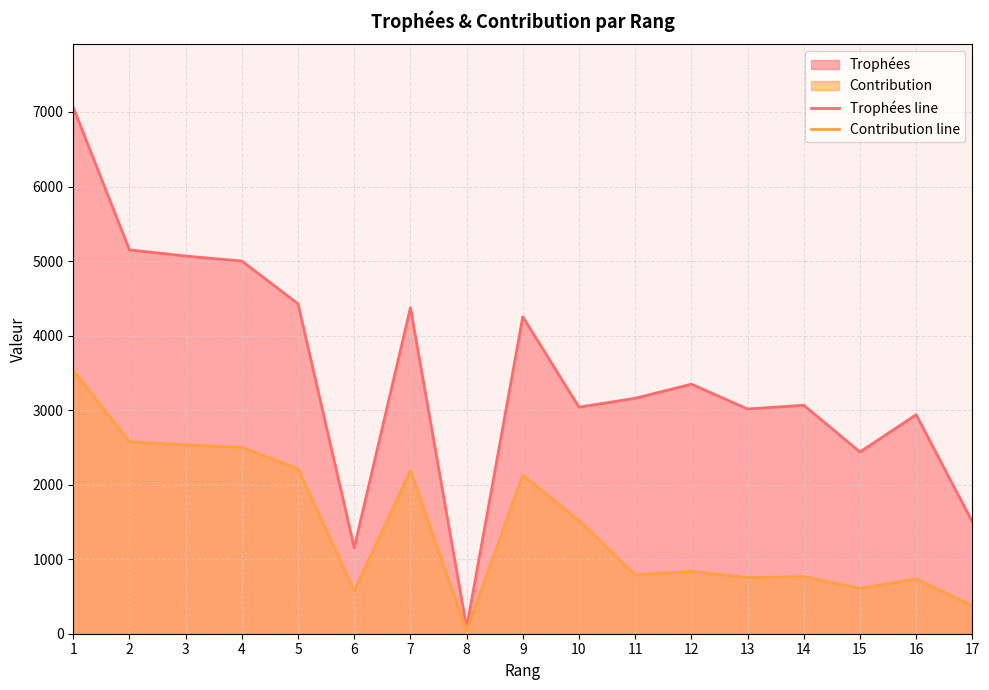

How many distinct data groups are displayed?

2